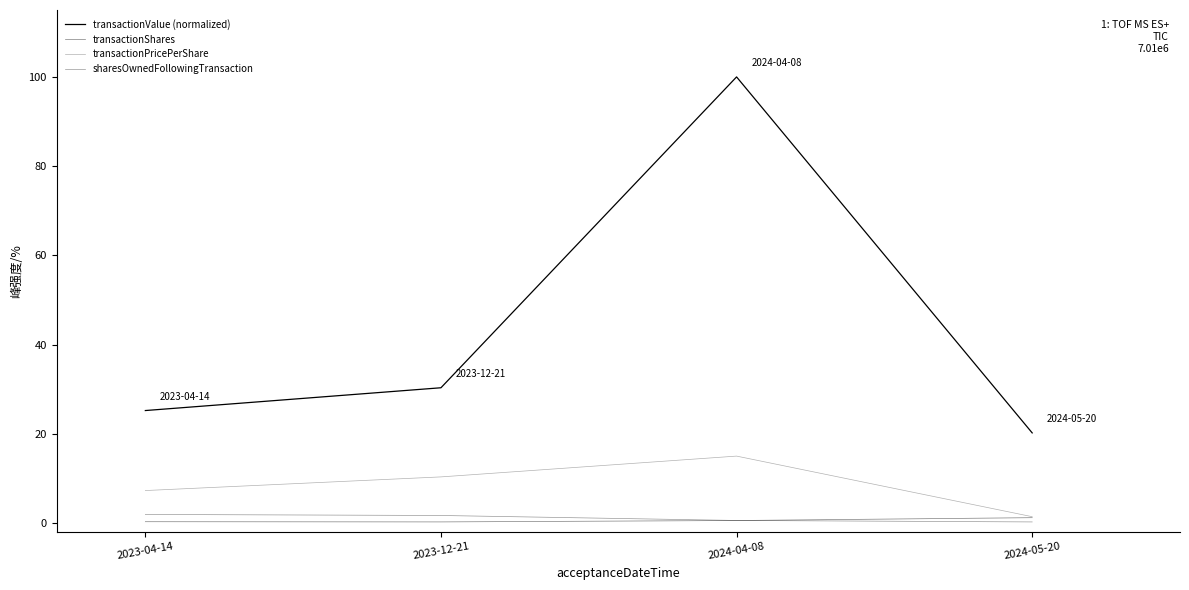

How many interior local peaks does the transactionValue (normalized) series have?

1